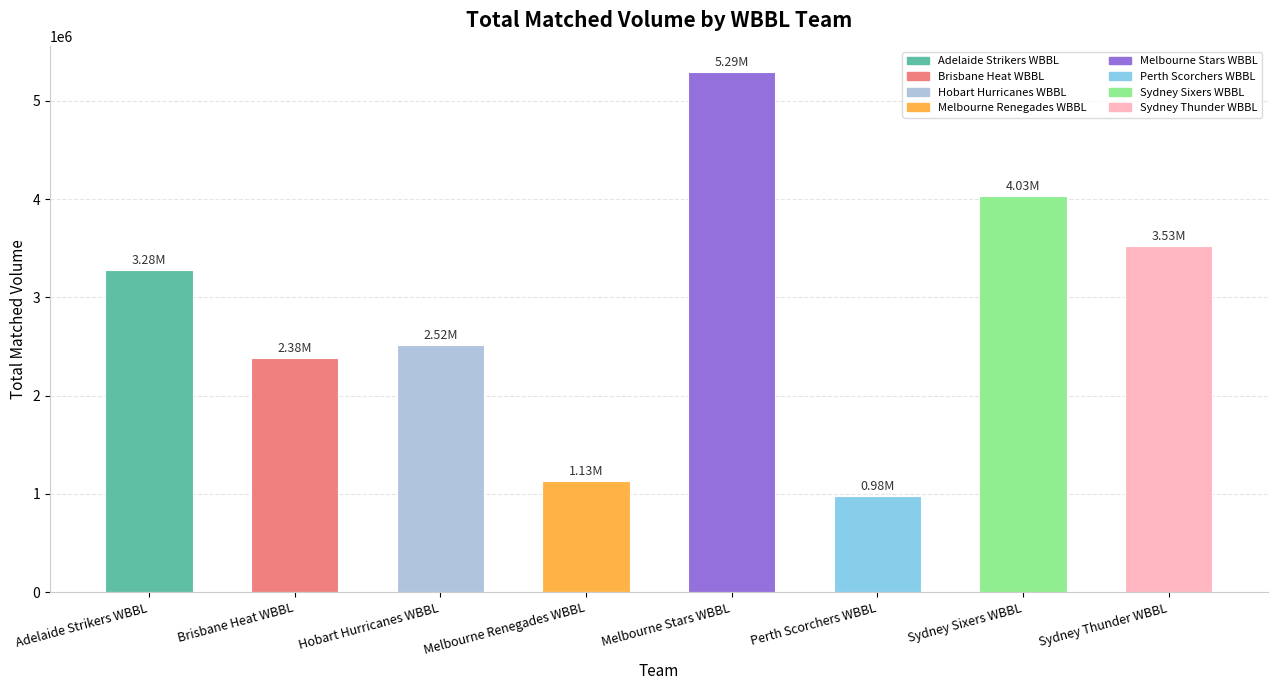

Reading left to right, what are all the values shown in this chart?

Adelaide Strikers WBBL=3275712.9	Brisbane Heat WBBL=2380851.3	Hobart Hurricanes WBBL=2520820.6	Melbourne Renegades WBBL=1133225.7	Melbourne Stars WBBL=5290317.2	Perth Scorchers WBBL=983064.1	Sydney Sixers WBBL=4029528.4	Sydney Thunder WBBL=3527272.7